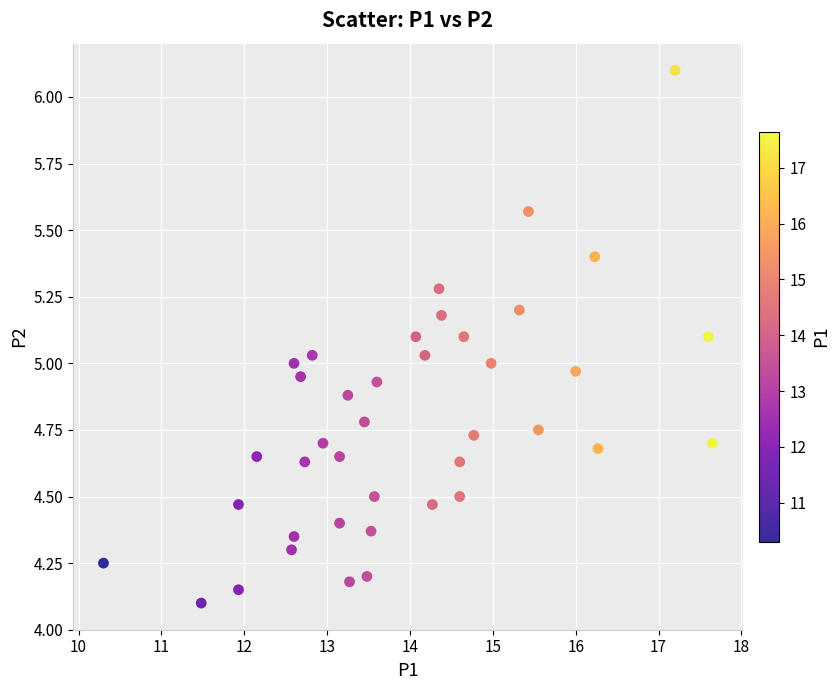

What is the range of X values (max minus min)?

7.3